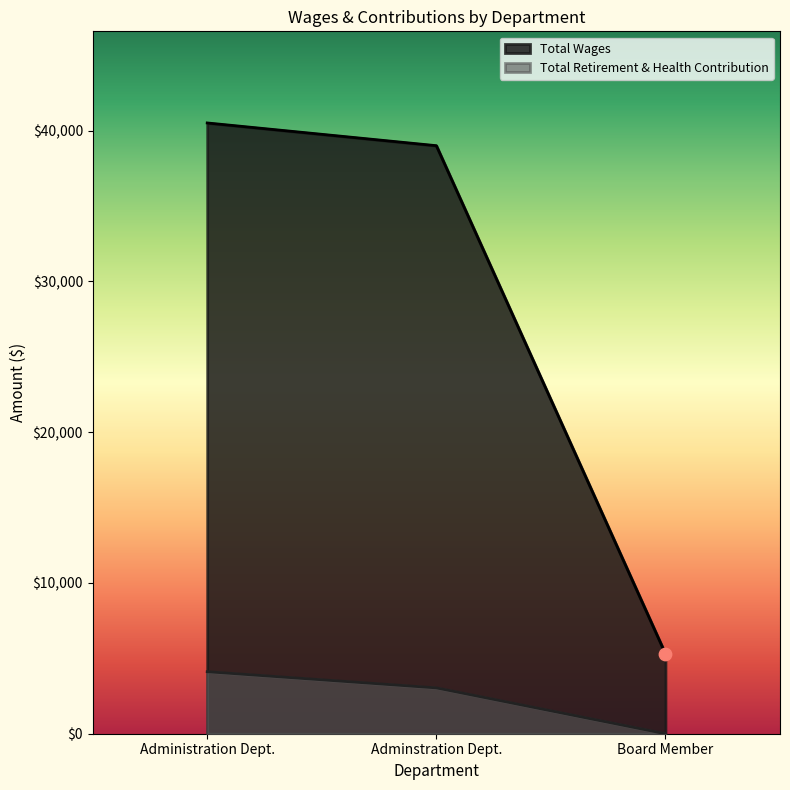

Which series reaches the maximum Y coordinate?

Total Wages